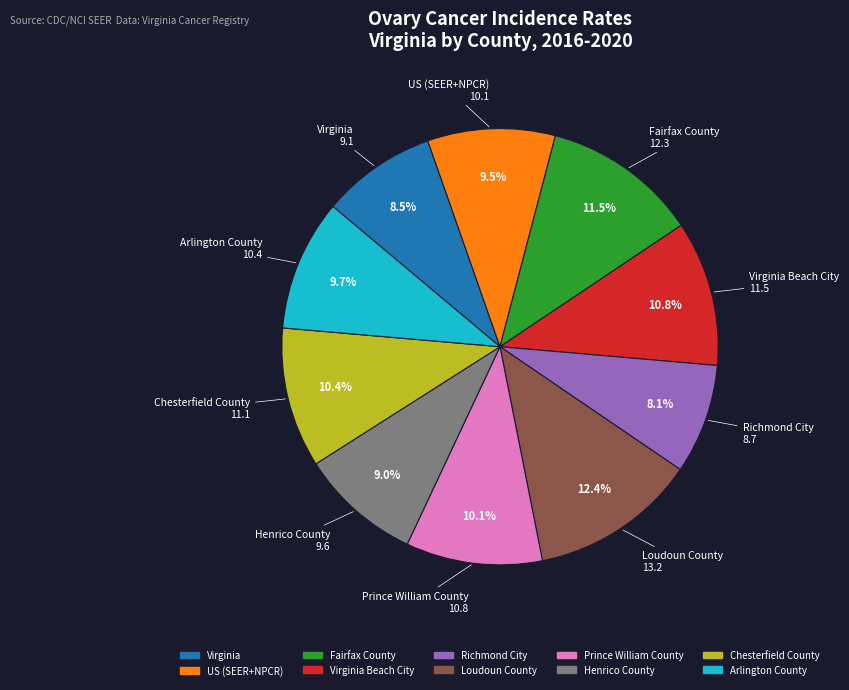

Is there a majority slice in this chart?

No